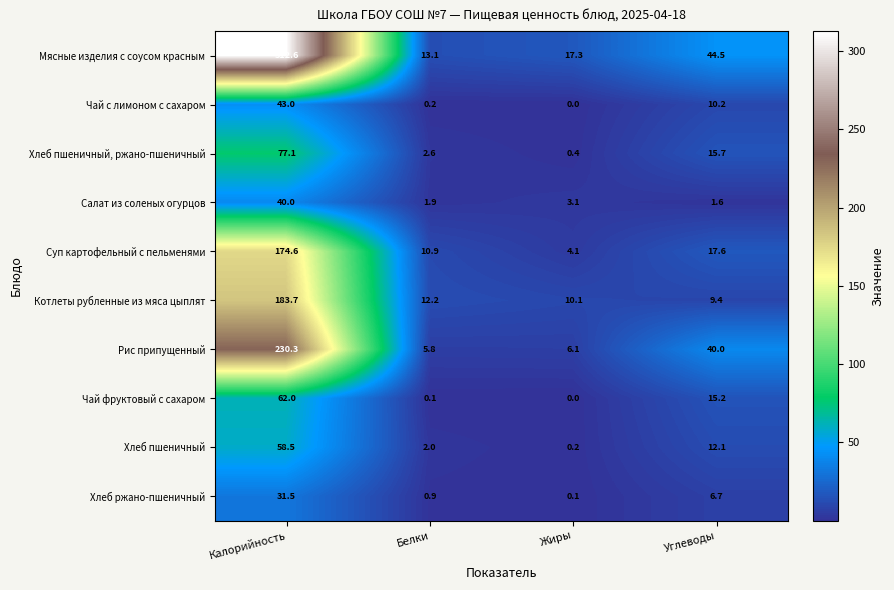

The value of Салат из соленых огурцов at Белки is 3.1. True or false?

False